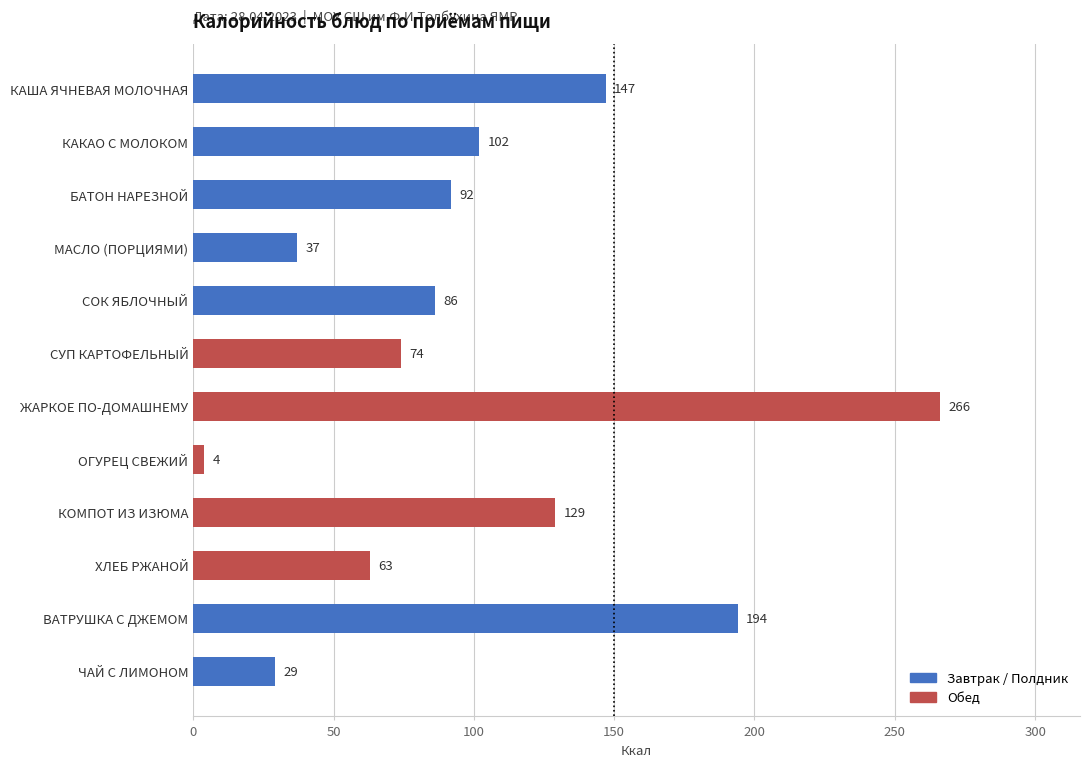

Rank the categories by value from lowest to highest.

ОГУРЕЦ СВЕЖИЙ, ЧАЙ С ЛИМОНОМ, МАСЛО (ПОРЦИЯМИ), ХЛЕБ РЖАНОЙ, СУП КАРТОФЕЛЬНЫЙ, СОК ЯБЛОЧНЫЙ, БАТОН НАРЕЗНОЙ, КАКАО С МОЛОКОМ, КОМПОТ ИЗ ИЗЮМА, КАША ЯЧНЕВАЯ МОЛОЧНАЯ, ВАТРУШКА С ДЖЕМОМ, ЖАРКОЕ ПО-ДОМАШНЕМУ